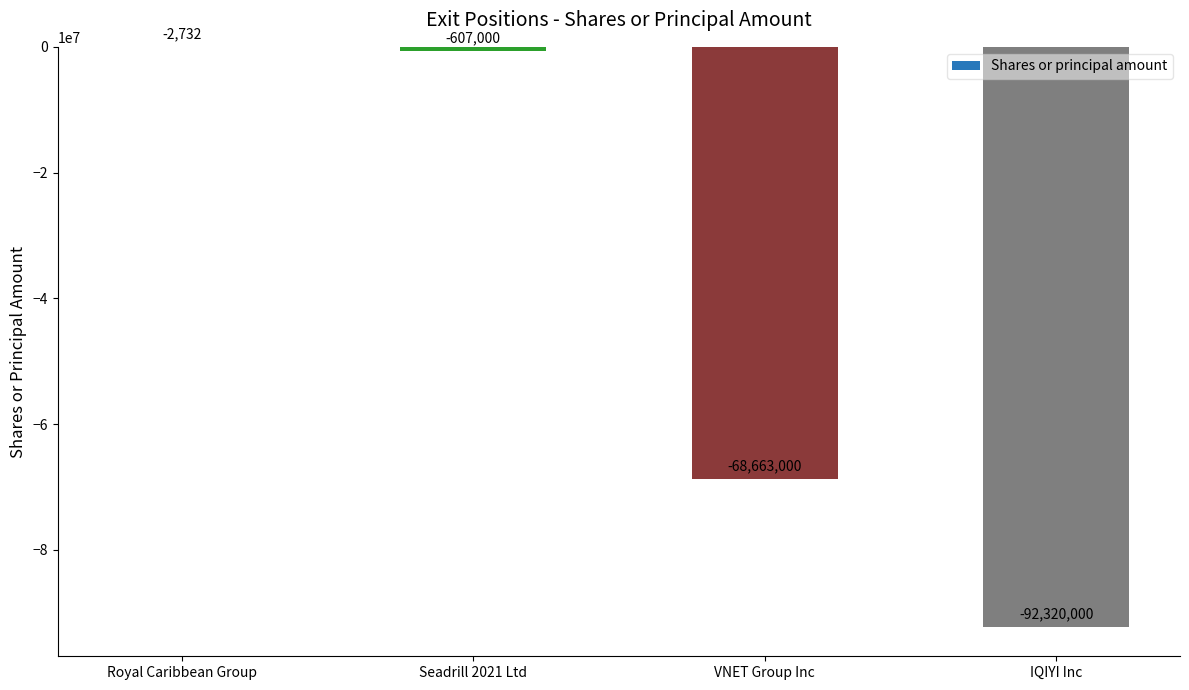

What is the sum of all values?

-161592732